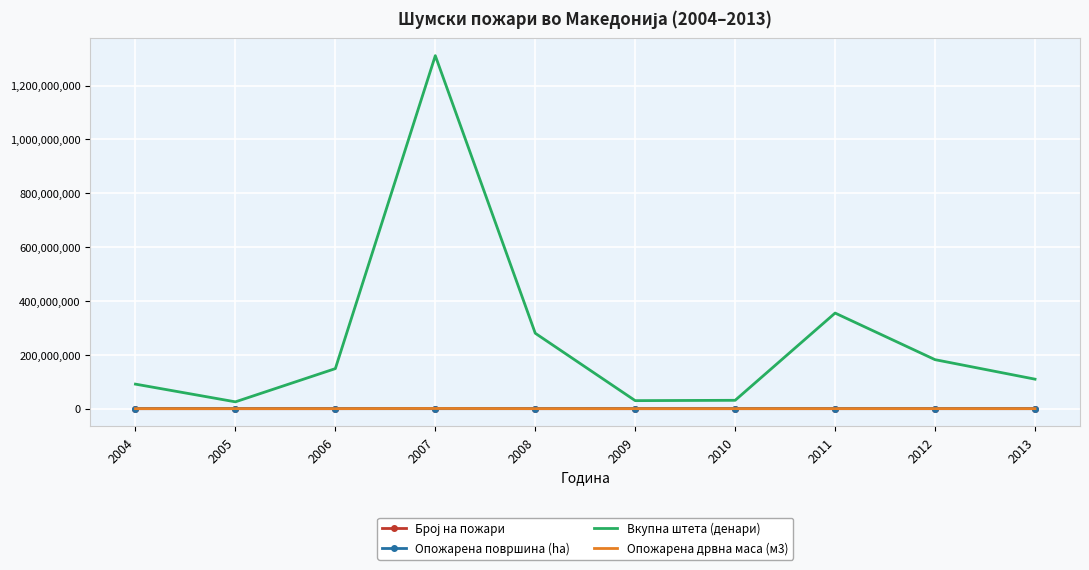

Is the value of Опожарена површина (ha) at 2008 greater than the value of Вкупна штета (денари) at 2010?

No